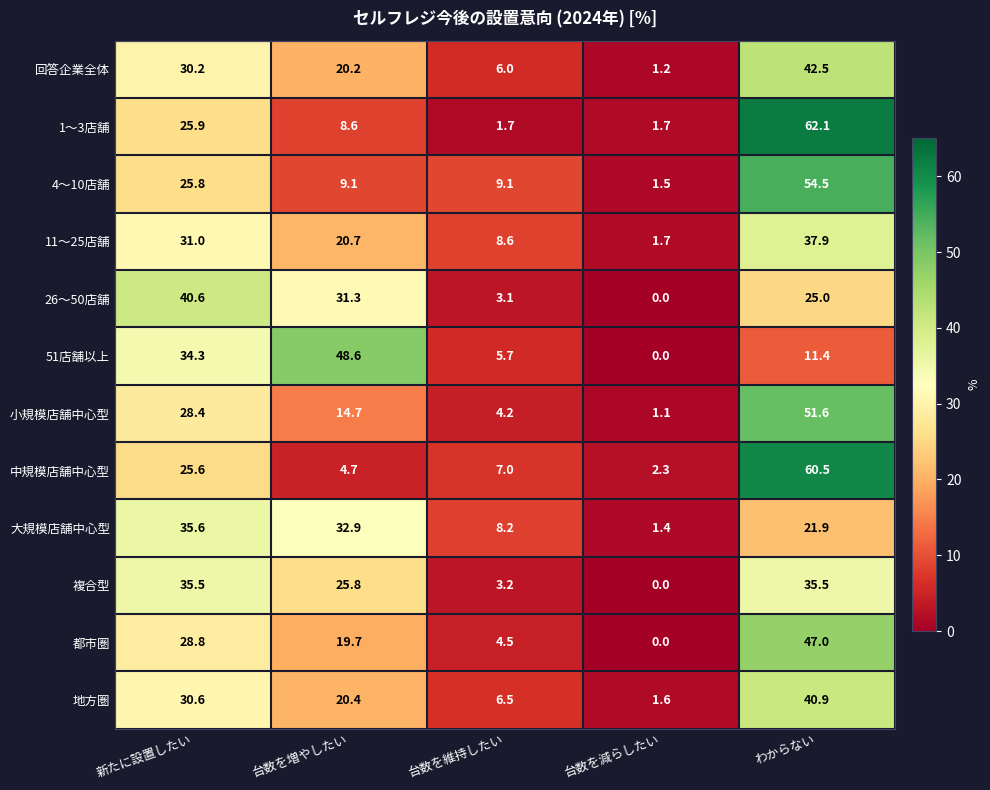

Where is 1〜3店舗 nearest to the value 31?

新たに設置したい